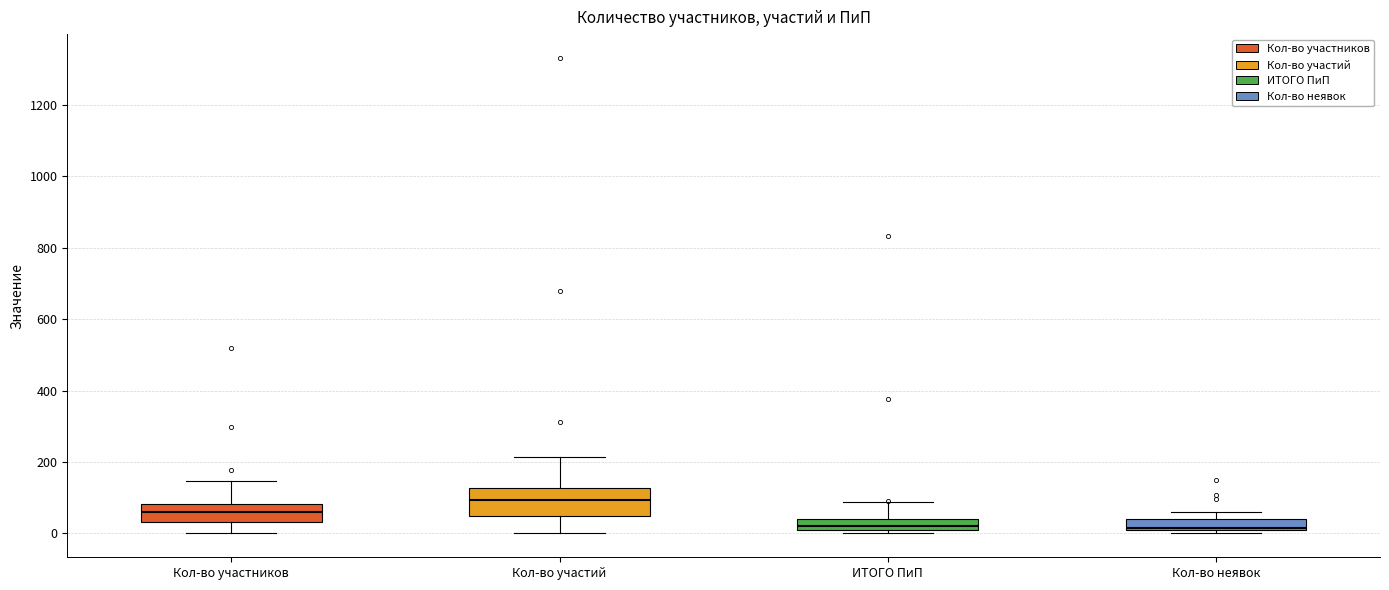

Which box is the tallest, from its lower edge to its upper edge?

Кол-во участий